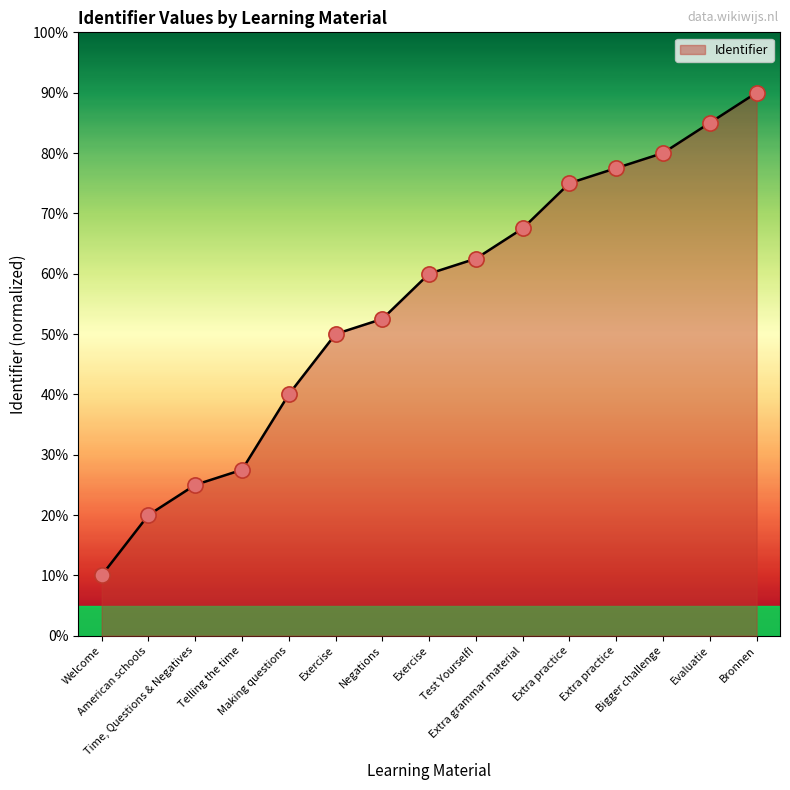

What is the change in value from Telling the time to Evaluatie?

+57.5